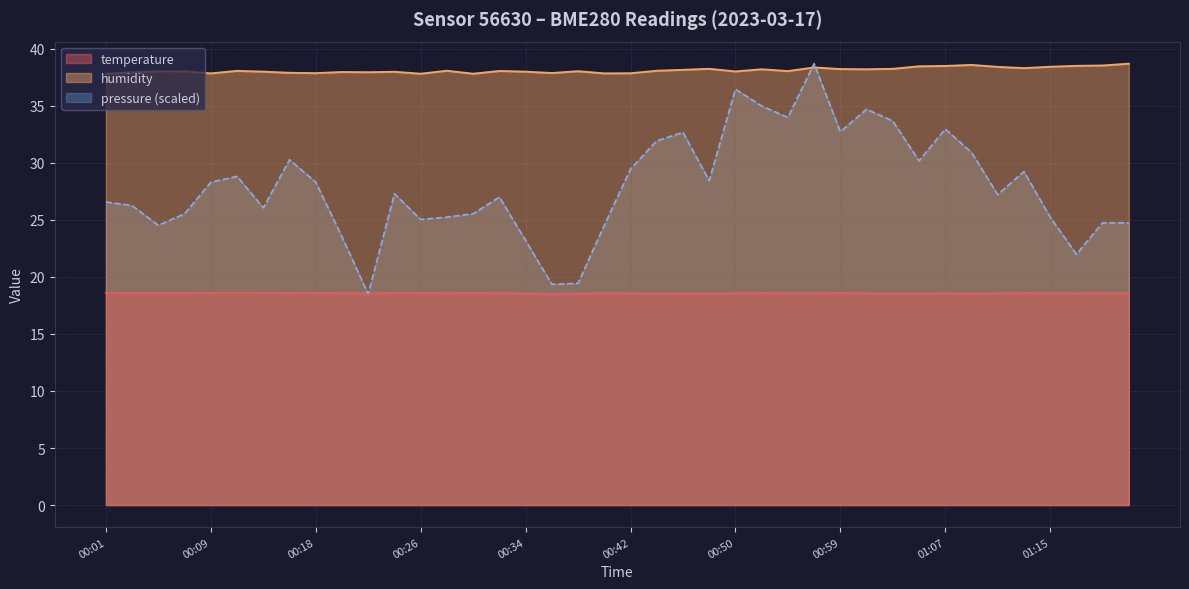

What position from the right is 00:40?

21